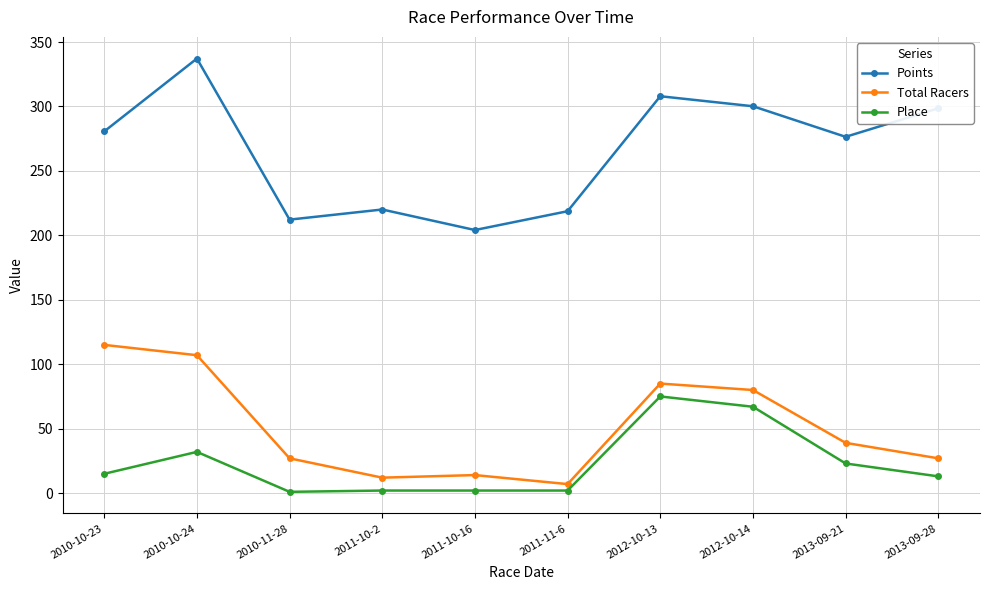

What is the total value across all series at 2011-10-16?

220.1